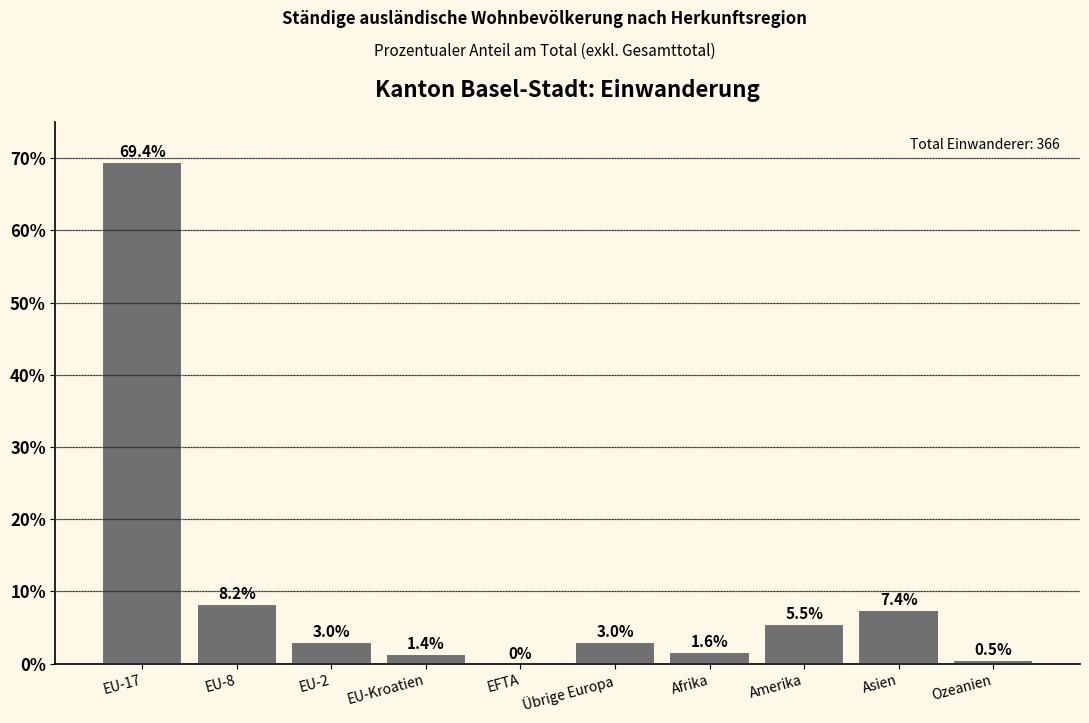

Reading left to right, what are all the values shown in this chart?

EU-17=69.4	EU-8=8.2	EU-2=3.0	EU-Kroatien=1.4	EFTA=0.0	Übrige Europa=3.0	Afrika=1.6	Amerika=5.5	Asien=7.4	Ozeanien=0.5